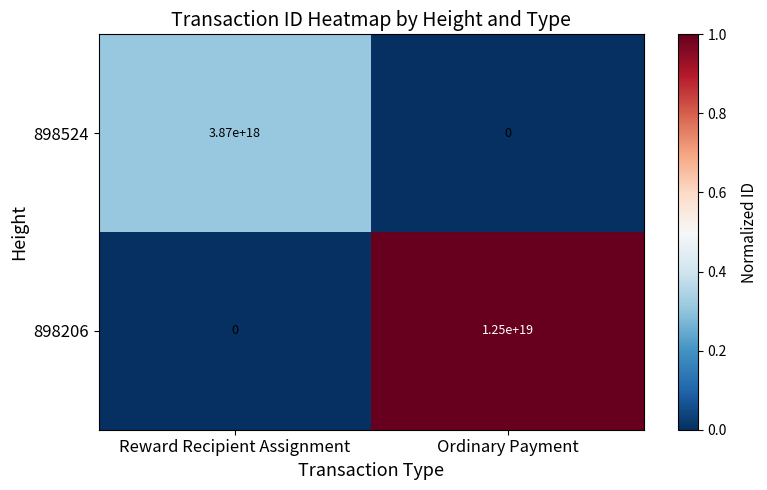

Which series changed the most between Reward Recipient Assignment and Ordinary Payment?

898206